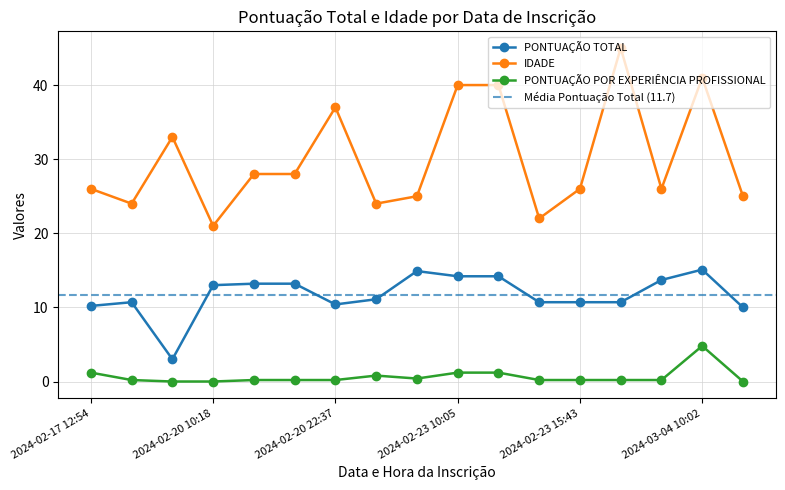

At which category does PONTUAÇÃO TOTAL reach its first local valley?

2024-02-19 12:22